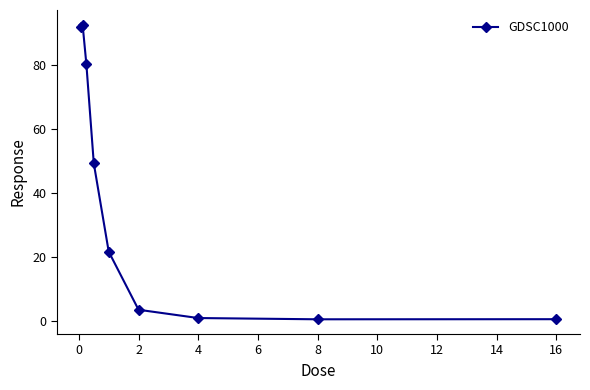

What is the greatest value displayed?

92.4